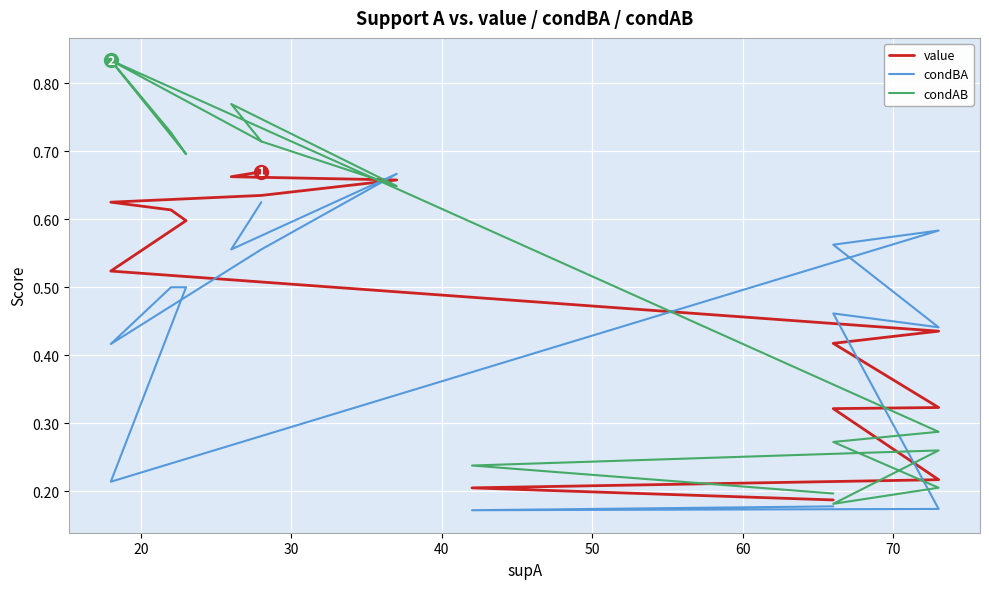

At how many categories does at least one series exceed 0?

15